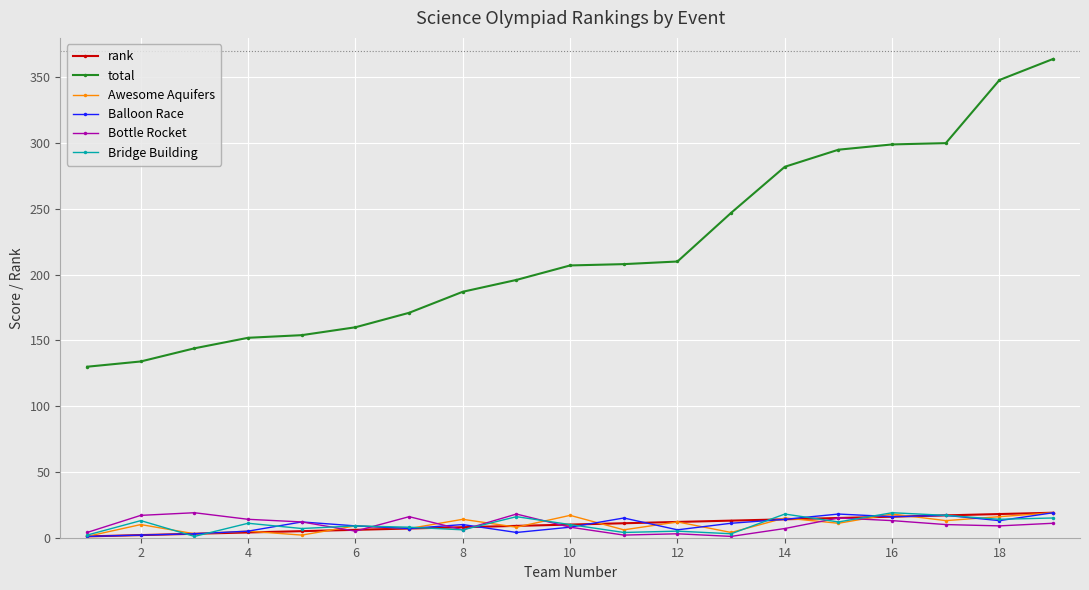

True or false: Awesome Aquifers and total cross at least once.

False